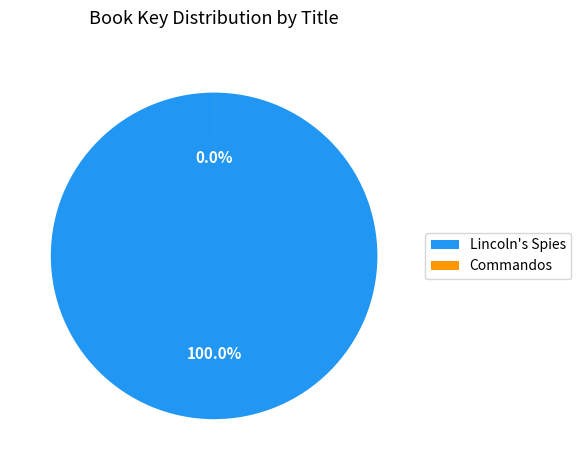

The Lincoln's Spies slice represents 100% of the pie. True or false?

True